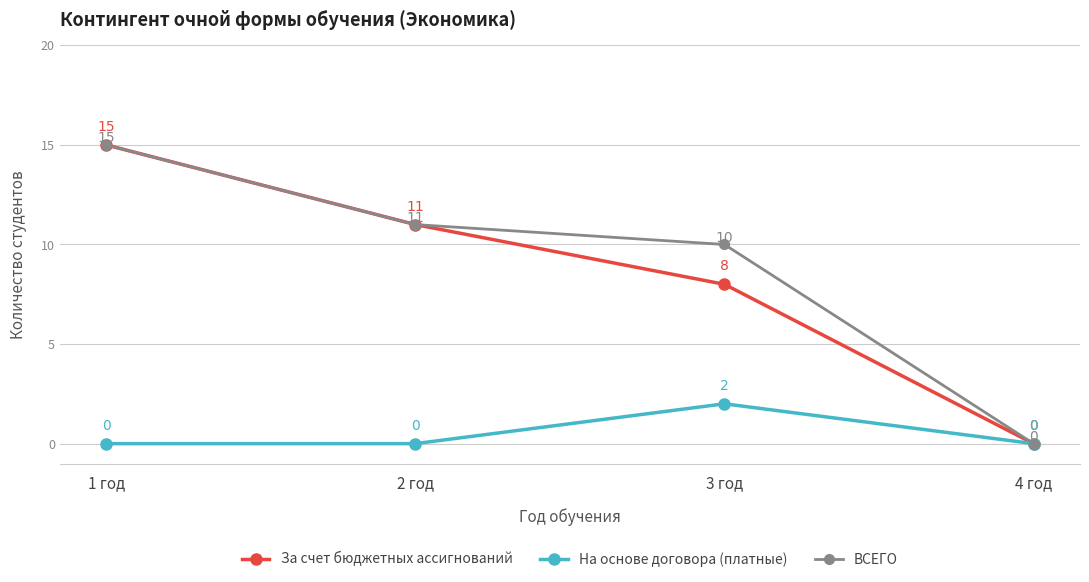

Which category has the highest value across all series?

1 год